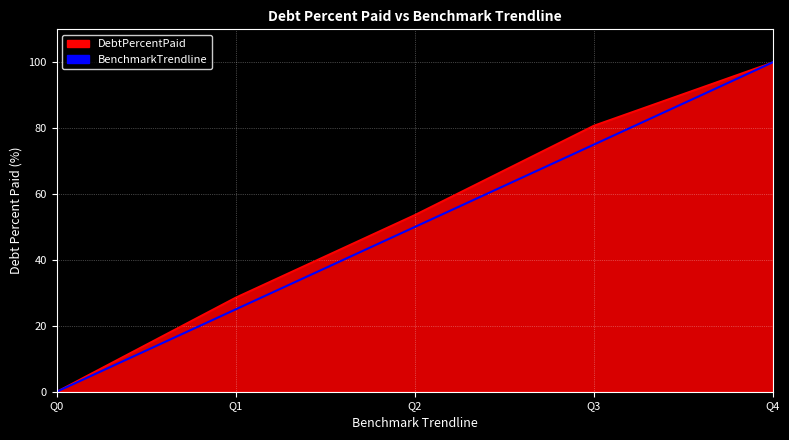

True or false: DebtPercentPaid has a value of 80.8 at Q3.

True